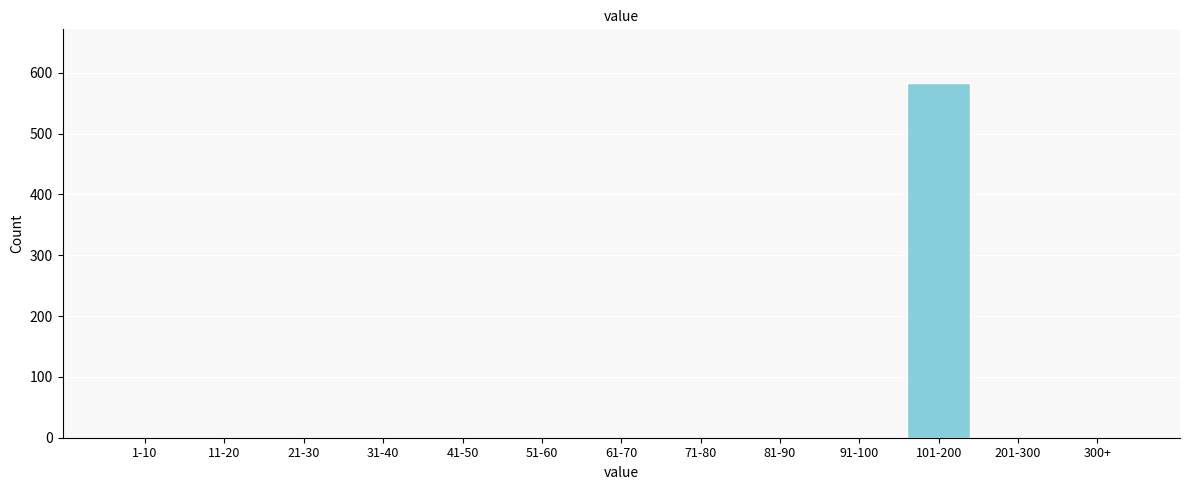

Reading right to left, transcribe all the data shown in this chart.

300+=0	201-300=0	101-200=584	91-100=0	81-90=0	71-80=0	61-70=0	51-60=0	41-50=0	31-40=0	21-30=0	11-20=0	1-10=0